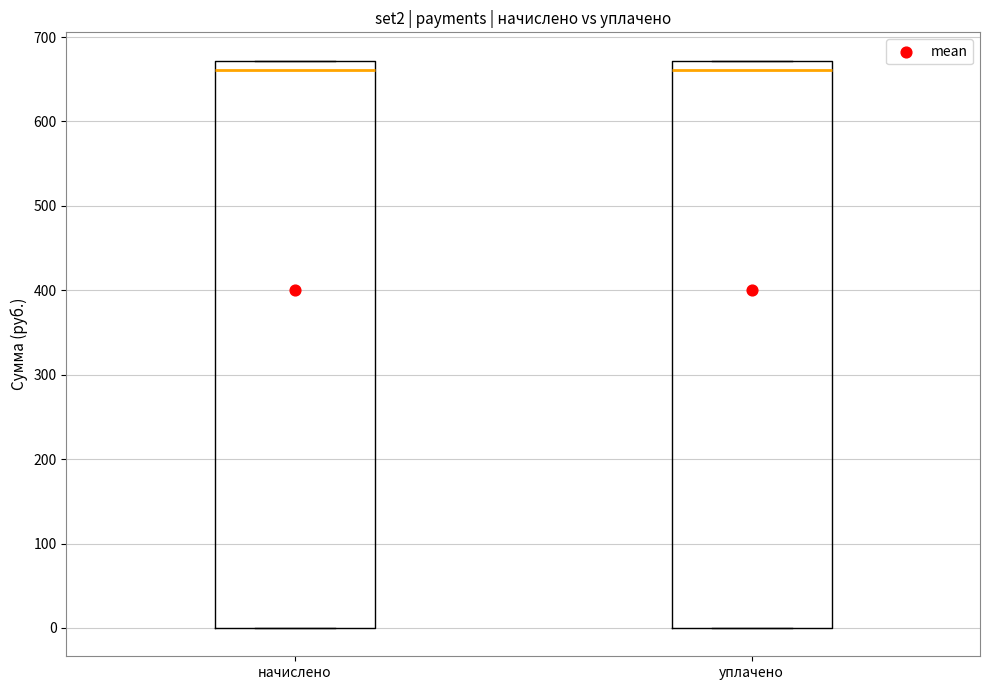

Where is the upper edge of the box for уплачено on the y-axis? The values are not printed on the chart, so give them approximately, as read against the axis.

670